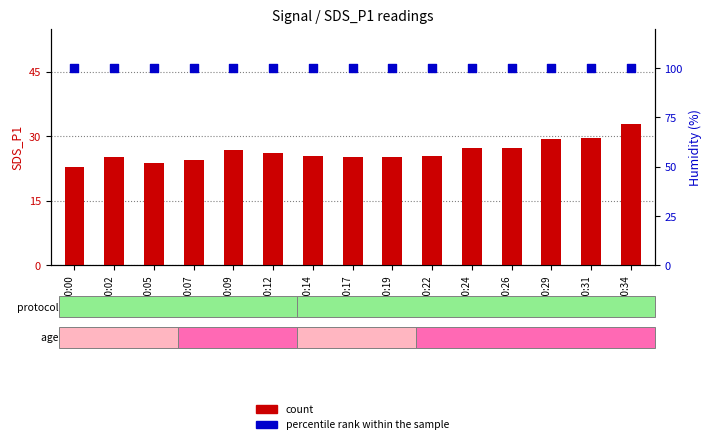

Is the value of percentile rank within the sample at 00:02 greater than the value of count at 00:07?

Yes